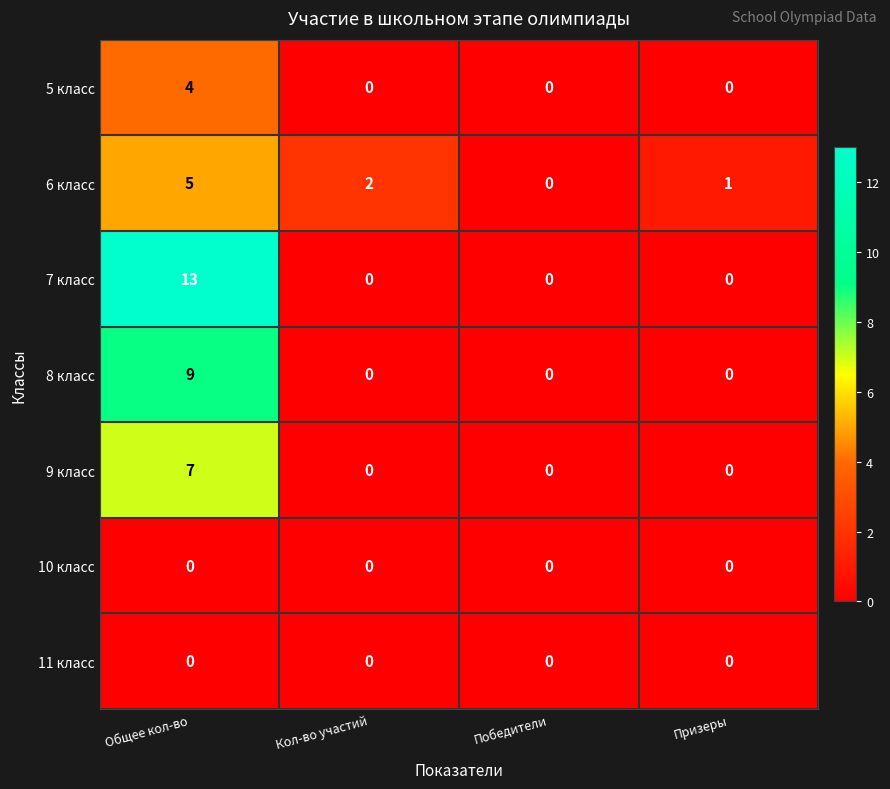

Reading left to right, list all the values displayed in this chart.

5 класс: Общее кол-во=4	Кол-во участий=0	Победители=0	Призеры=0
6 класс: Общее кол-во=5	Кол-во участий=2	Победители=0	Призеры=1
7 класс: Общее кол-во=13	Кол-во участий=0	Победители=0	Призеры=0
8 класс: Общее кол-во=9	Кол-во участий=0	Победители=0	Призеры=0
9 класс: Общее кол-во=7	Кол-во участий=0	Победители=0	Призеры=0
10 класс: Общее кол-во=0	Кол-во участий=0	Победители=0	Призеры=0
11 класс: Общее кол-во=0	Кол-во участий=0	Победители=0	Призеры=0